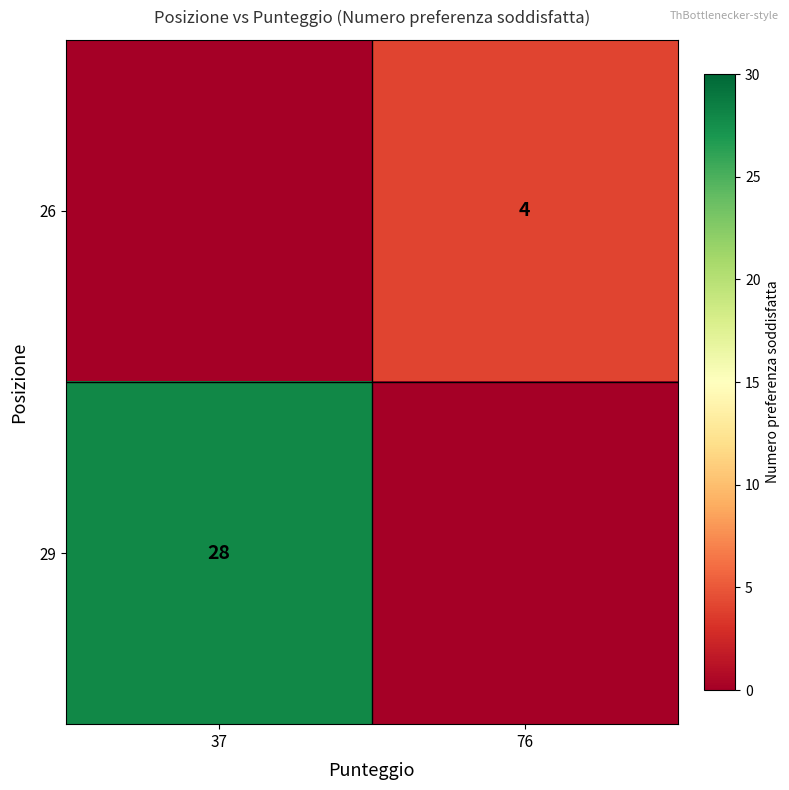

What is the maximum value shown in the chart?

28